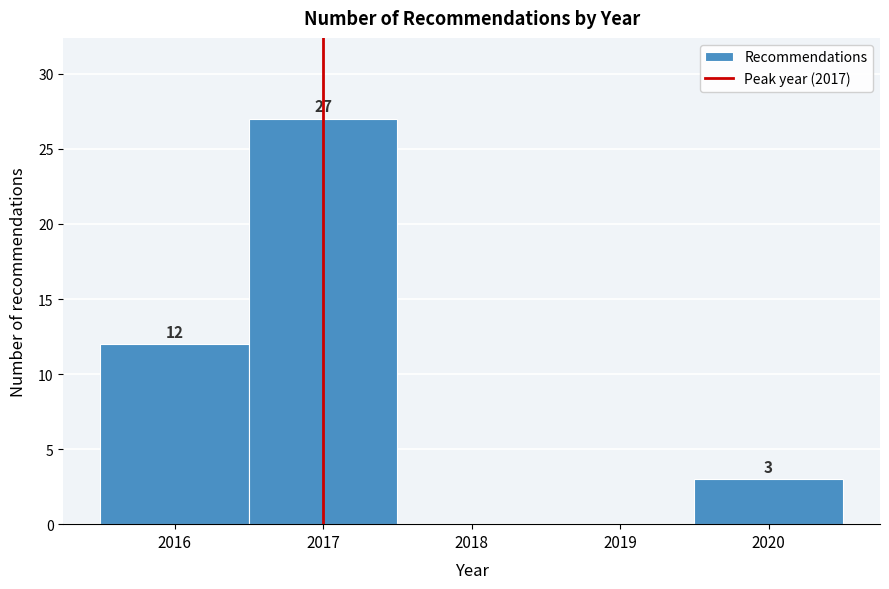

Over which range of the x-axis is the bar tallest?

2016.5 to 2017.5